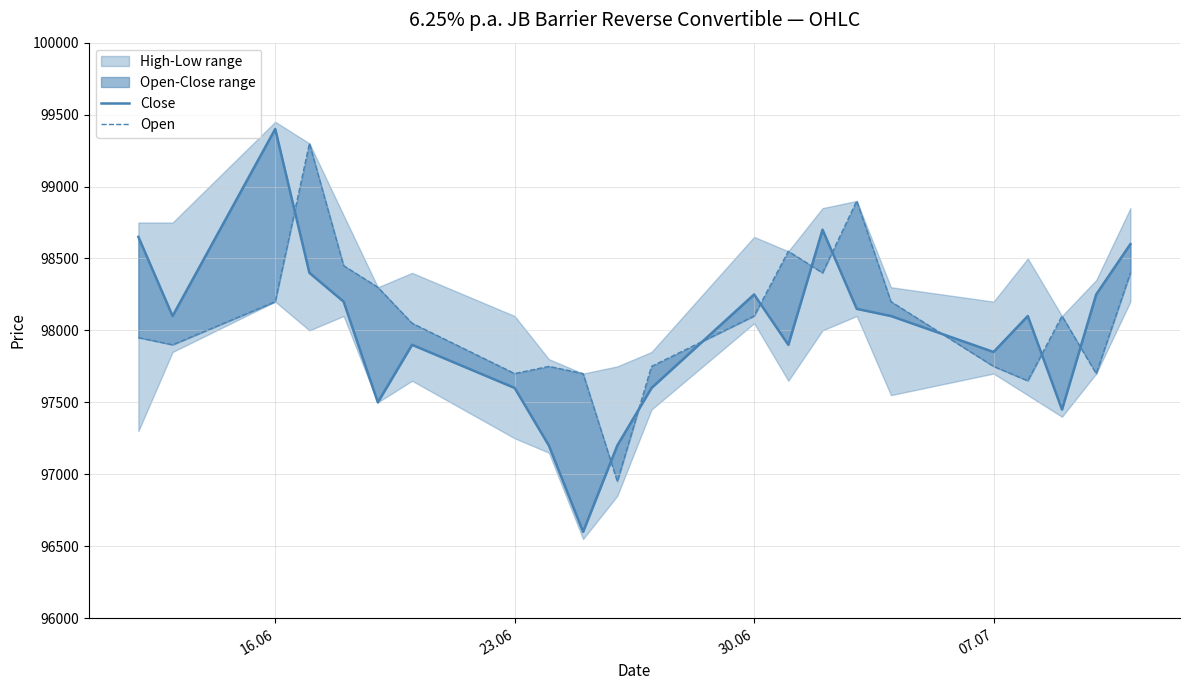

List the series in order of their peak value, highest first.

Close, Open